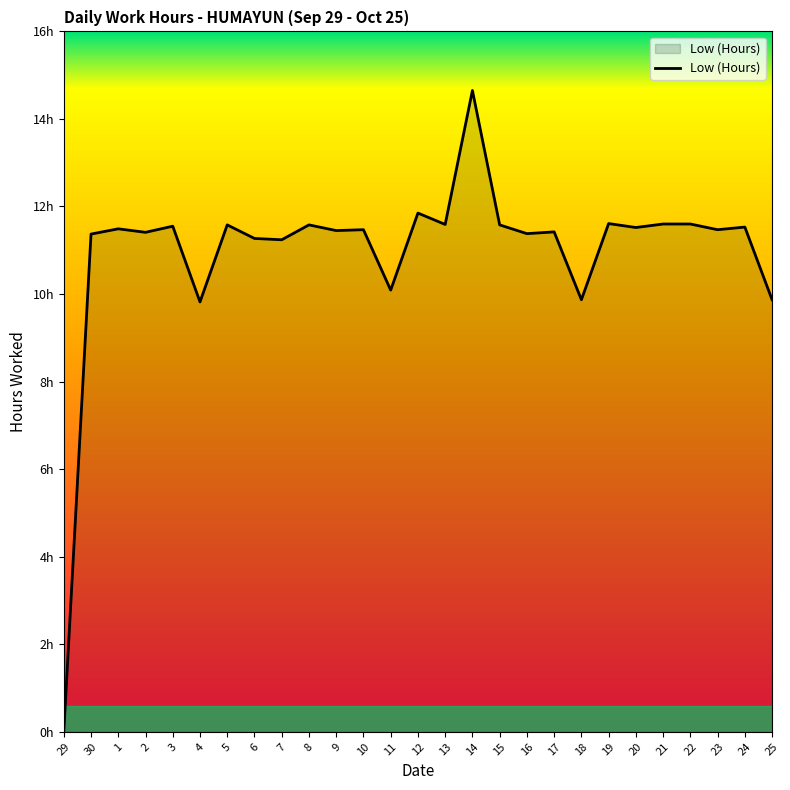

Between 19 and 20, which is larger?

19